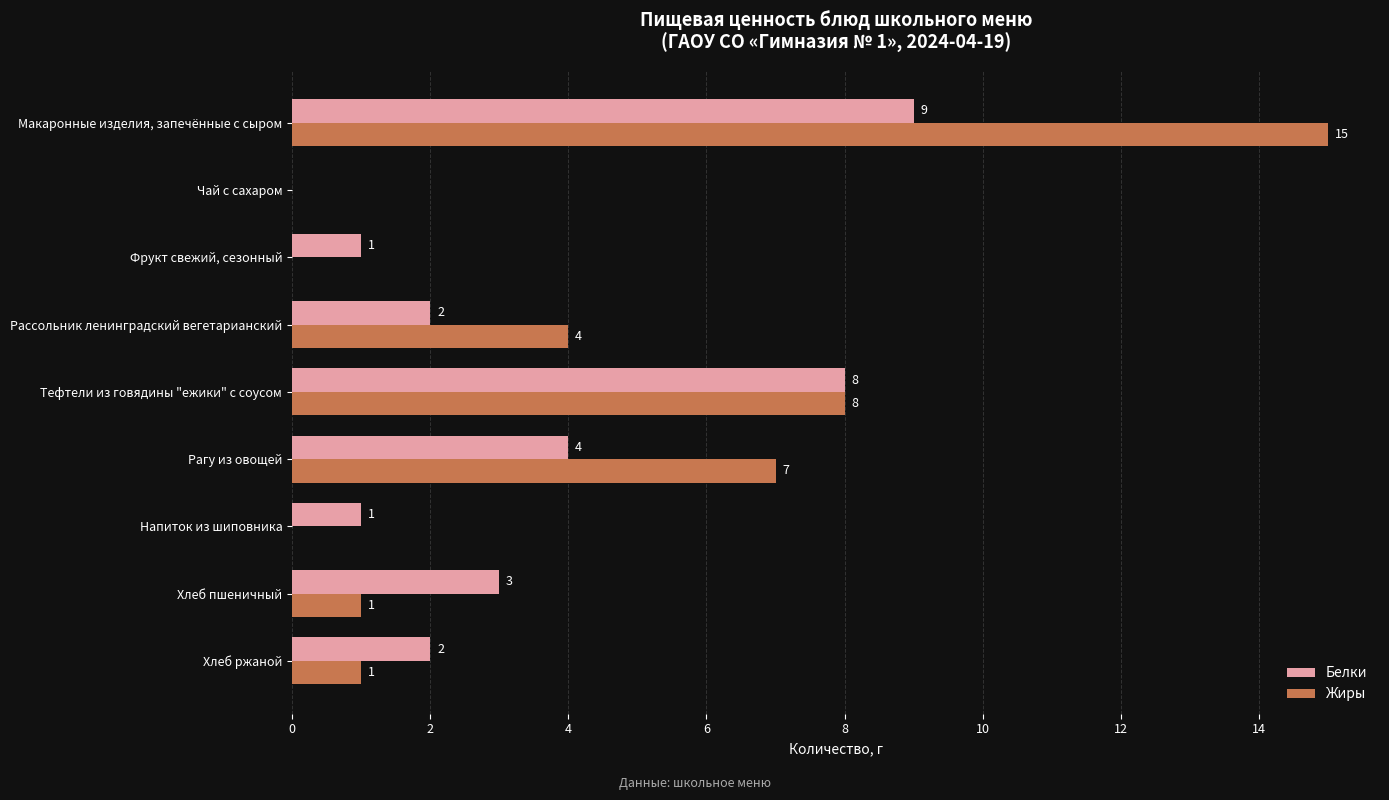

Which category has the highest value across all series?

Макаронные изделия, запечённые с сыром